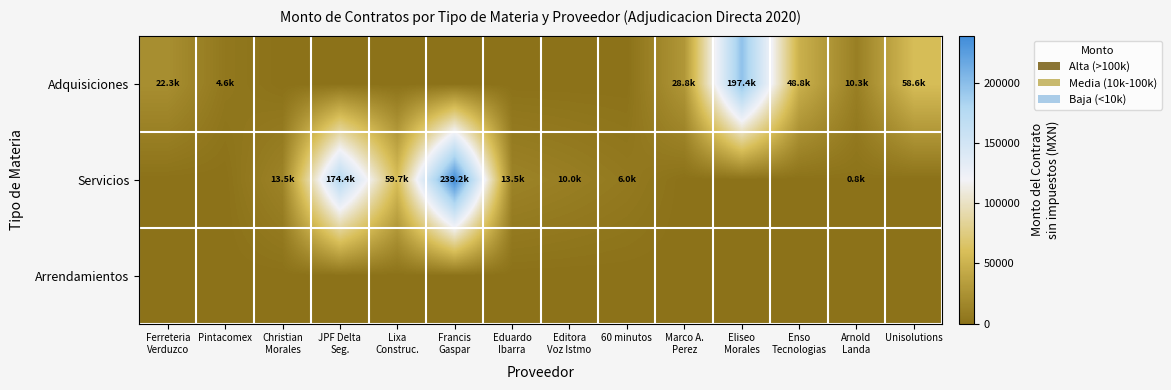

Count the number of categories in the chart.

14